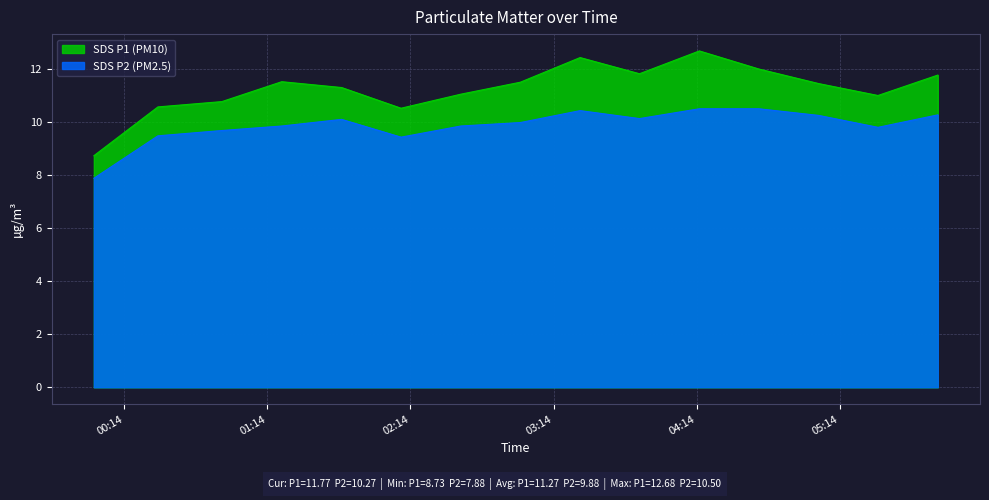

The value of SDS_P2 at 2023/08/27 00:01:14 is 2.1. True or false?

False